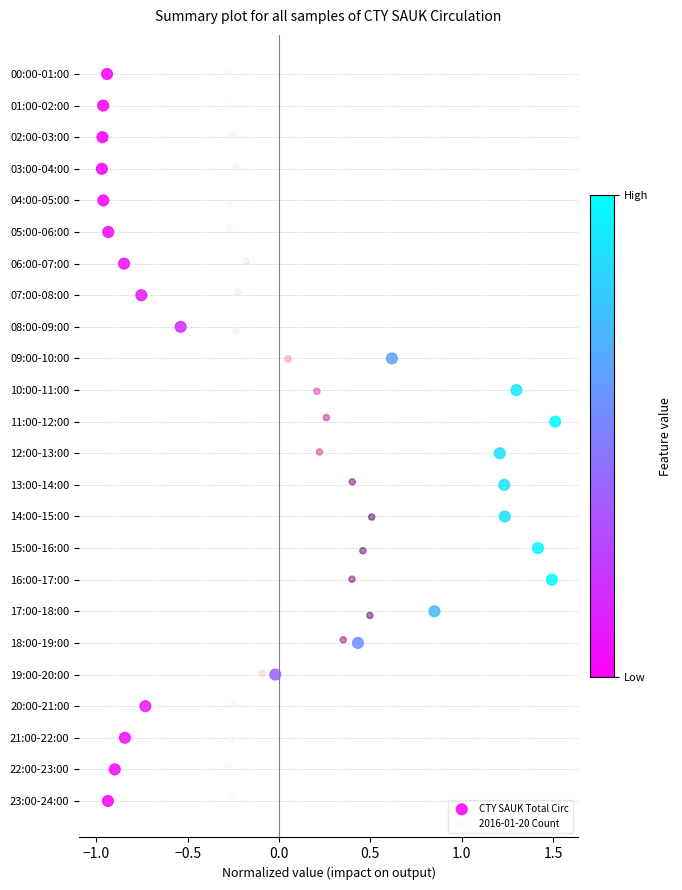

What are all the series names shown in the legend?

CTY SAUK Total Circ, 2016-01-20 Count